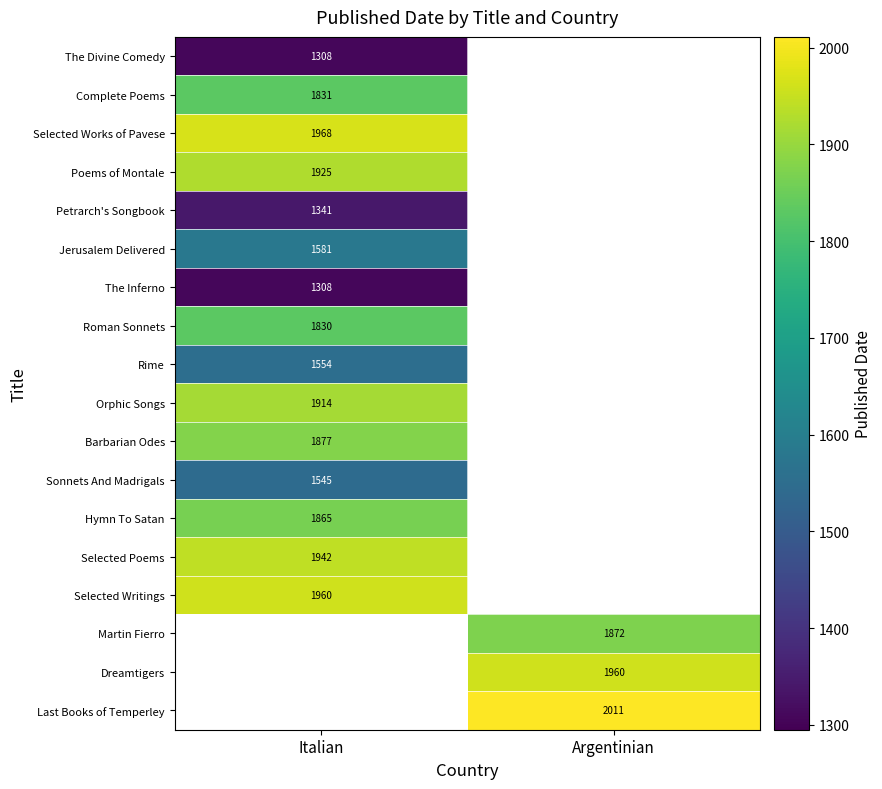

Is it true that Poems of Montale equals 2666.3 at Italian?

False